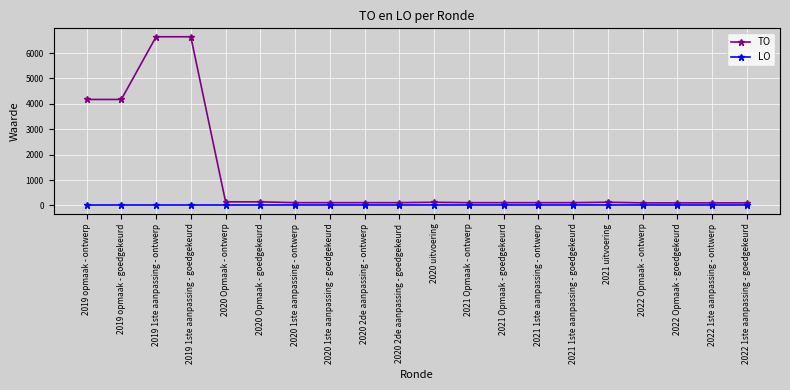

What is the approximate value of TO at 2020 uitvoering, to the nearest 10?

120